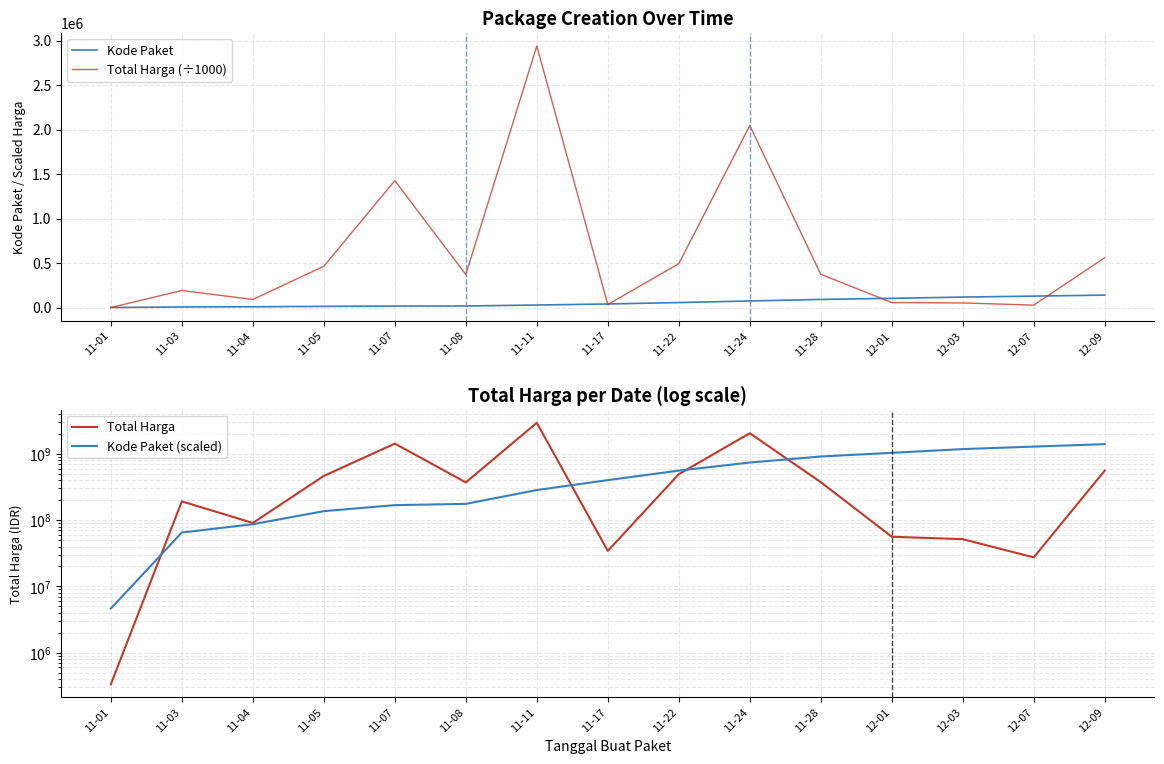

Reading left to right, list all the values displayed in this chart.

Kode Paket: 464.0	6503.0	8668.0	13652.0	16823.0	17580.0	28425.0	40112.0	55826.0	73894.0	91101.0	103541.0	117783.0	128516.0	139817.0
Total Harga (÷1000): 333.6	191711.3	90672.1	464002.1	1425867.9	370766.8	2939133.2	34292.0	493000.0	2045327.1	373404.0	56152.8	51601.0	27412.0	559971.0
Total Harga: 333600.0	191711270.0	90672075.0	464002100.0	1425867900.0	370766800.0	2939133240.0	34292000.0	493000000.0	2045327100.0	373404000.0	56152800.0	51601000.0	27412000.0	559971000.0
Kode Paket (scaled): 4640000.0	65030000.0	86680000.0	136520000.0	168230000.0	175800000.0	284250000.0	401120000.0	558260000.0	738940000.0	911010000.0	1035410000.0	1177830000.0	1285160000.0	1398170000.0